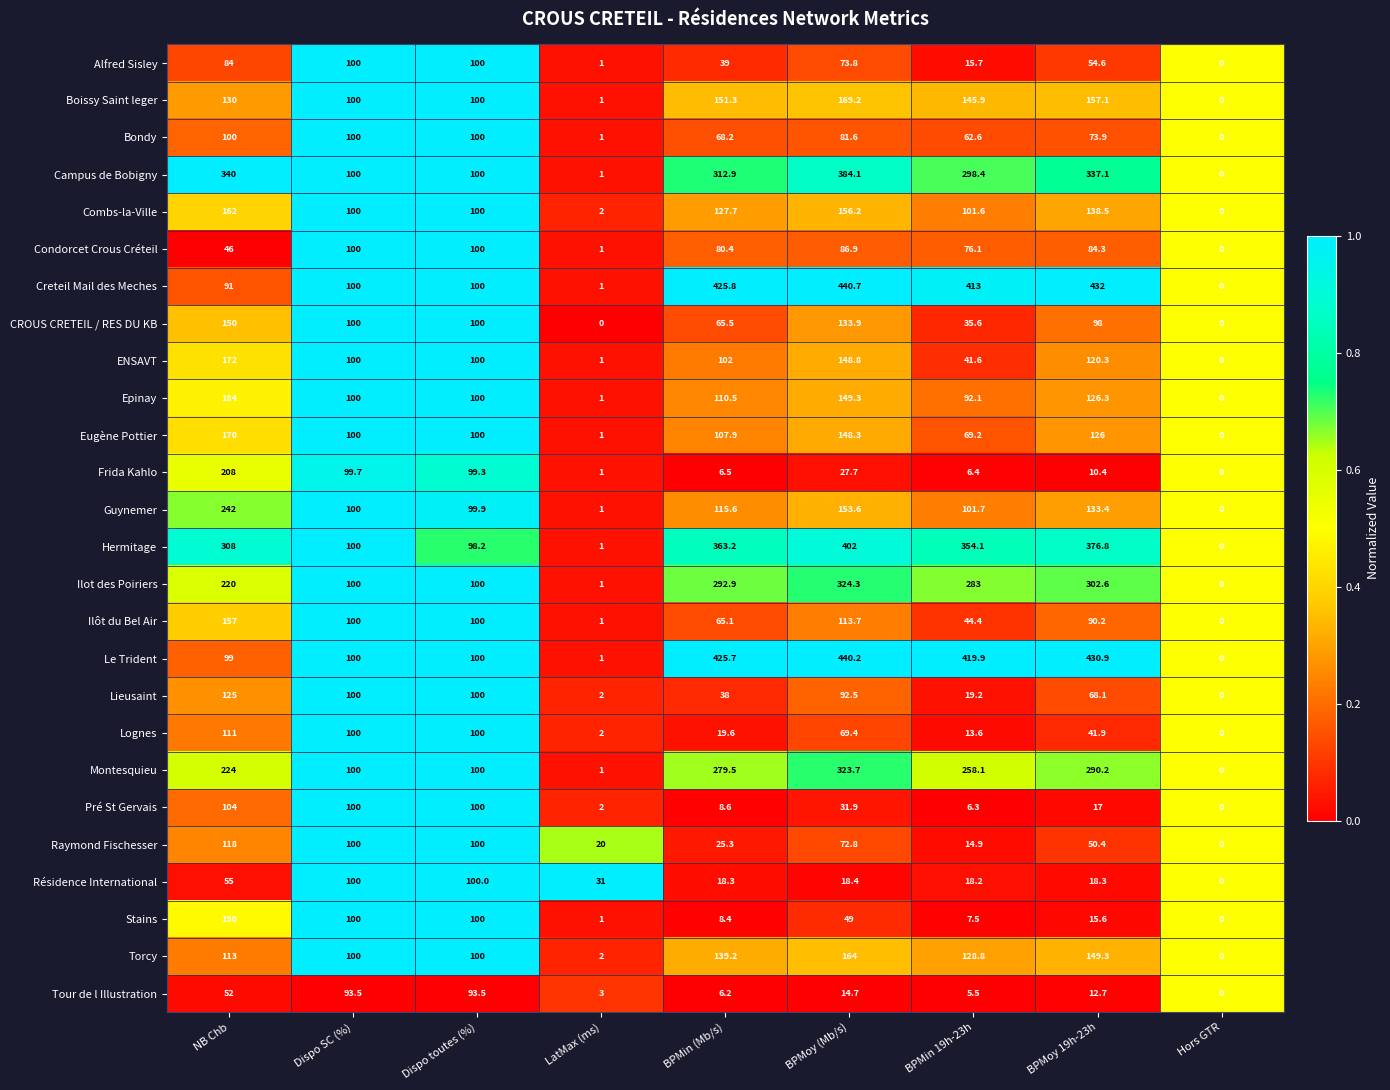

The value of ENSAVT at Dispo toutes (%) is 100.0. True or false?

True